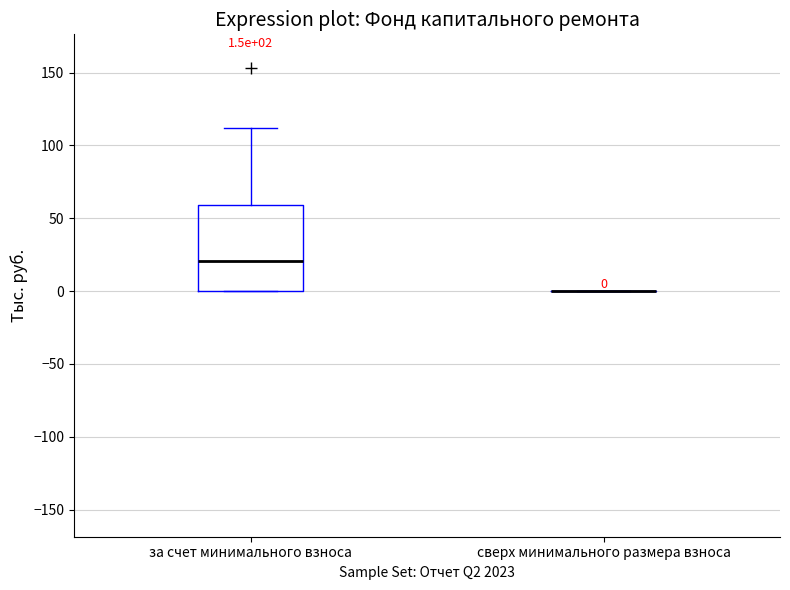

Comparing the boxes themselves (not the whiskers), which one is the tallest?

за счет минимального взноса